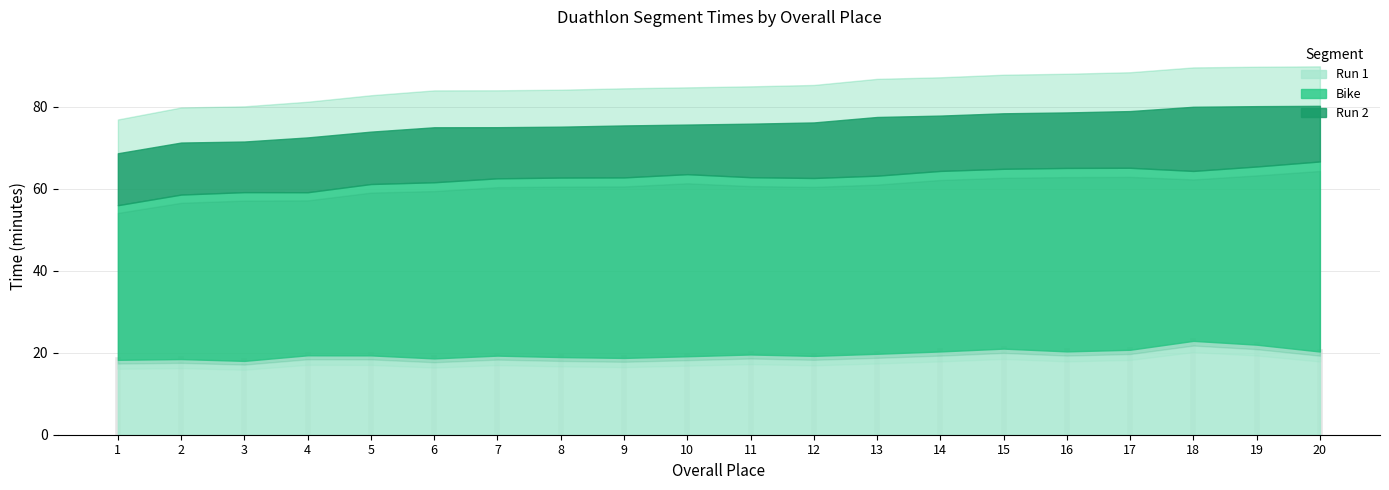

At which label is Run 1 Total closest to 20?

13